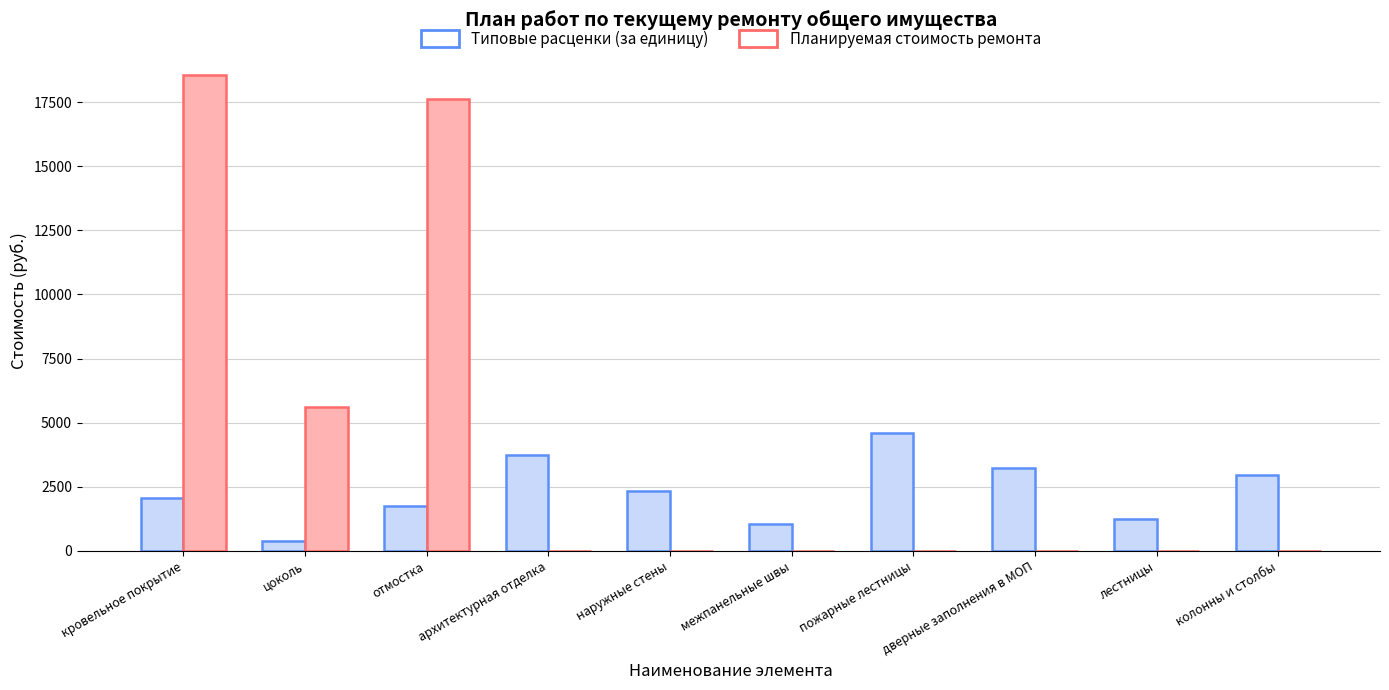

What is the difference between the Типовые расценки (за единицу) values at наружные стены and пожарные лестницы?

2266.9